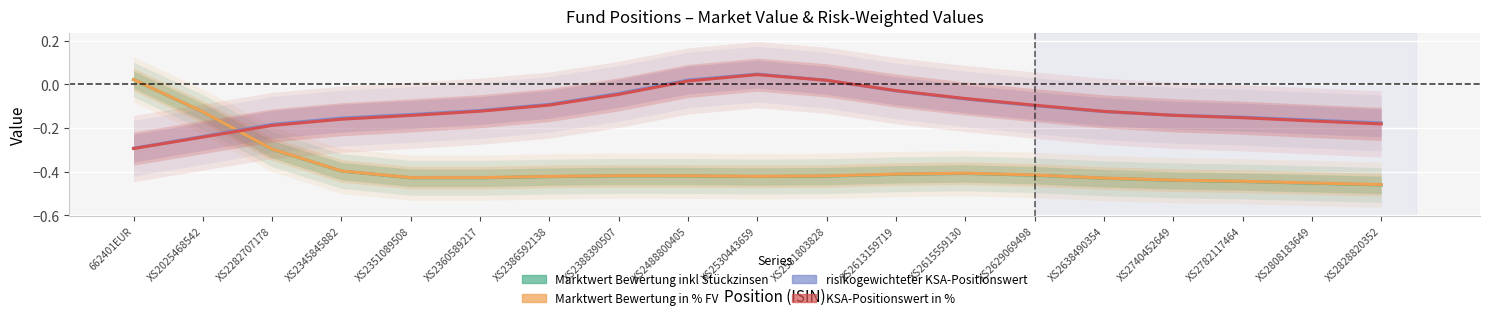

What is the sum of all Marktwert Bewertung inkl Stückzinsen values?

-7.2